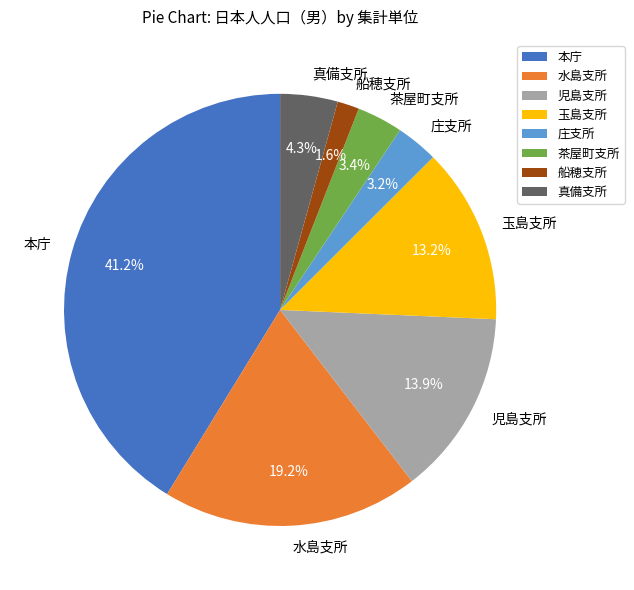

To the nearest percent, what is the difference between the largest and smallest slice percentages?

40%